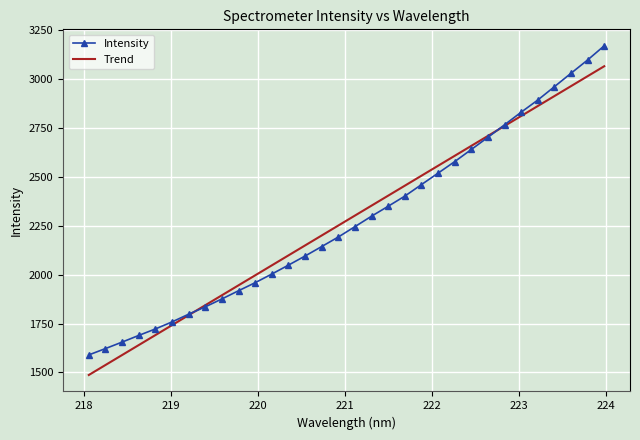

What is the greatest value displayed?

3170.4